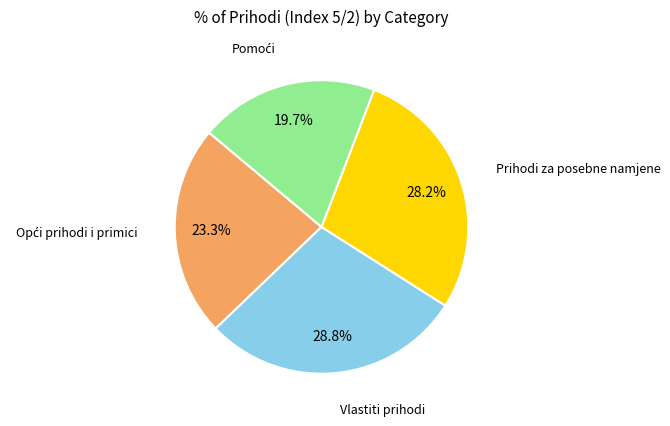

Does any single category account for the majority?

No